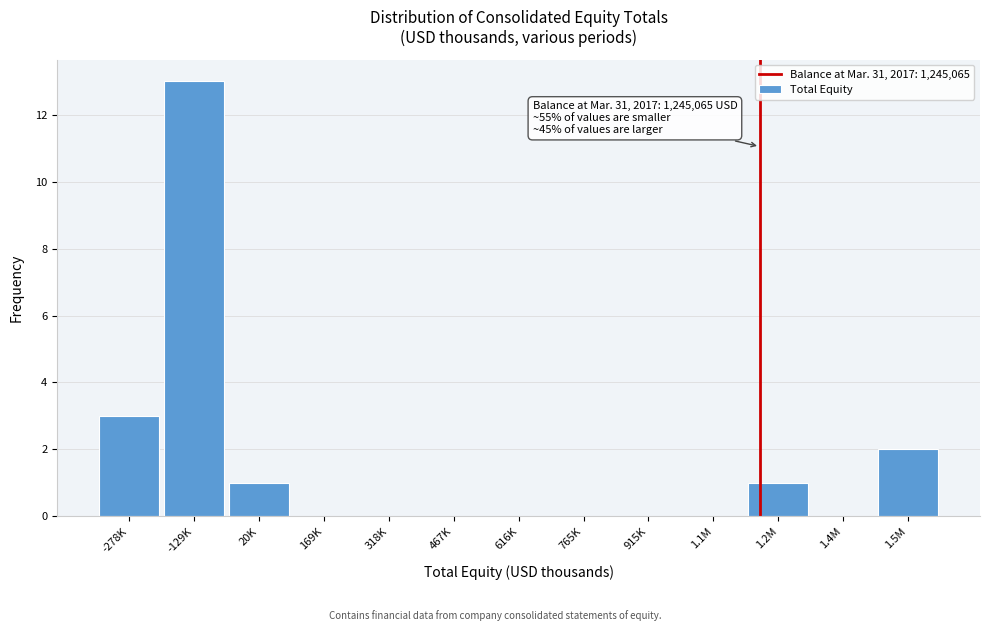

Reading left to right, extract all data points from this chart.

-278K=3	-129K=13	20K=1	169K=0	318K=0	467K=0	616K=0	765K=0	915K=0	1.1M=0	1.2M=1	1.4M=0	1.5M=2